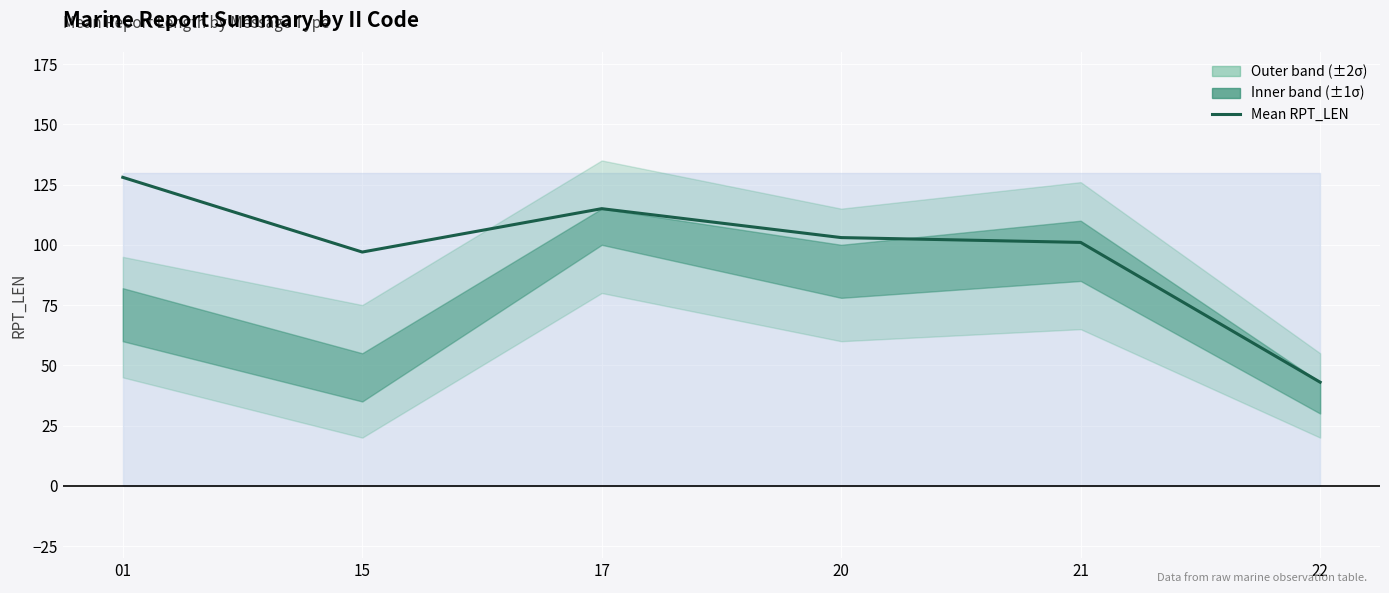

Where is the data nearest to the value 85?

15